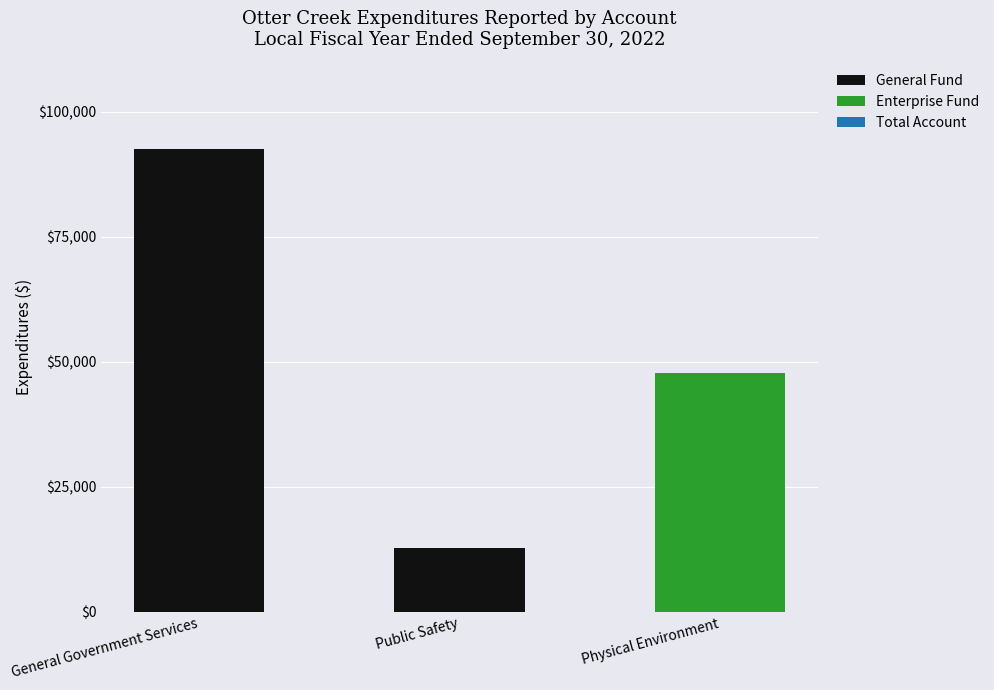

What is the maximum value for General Fund?

92458